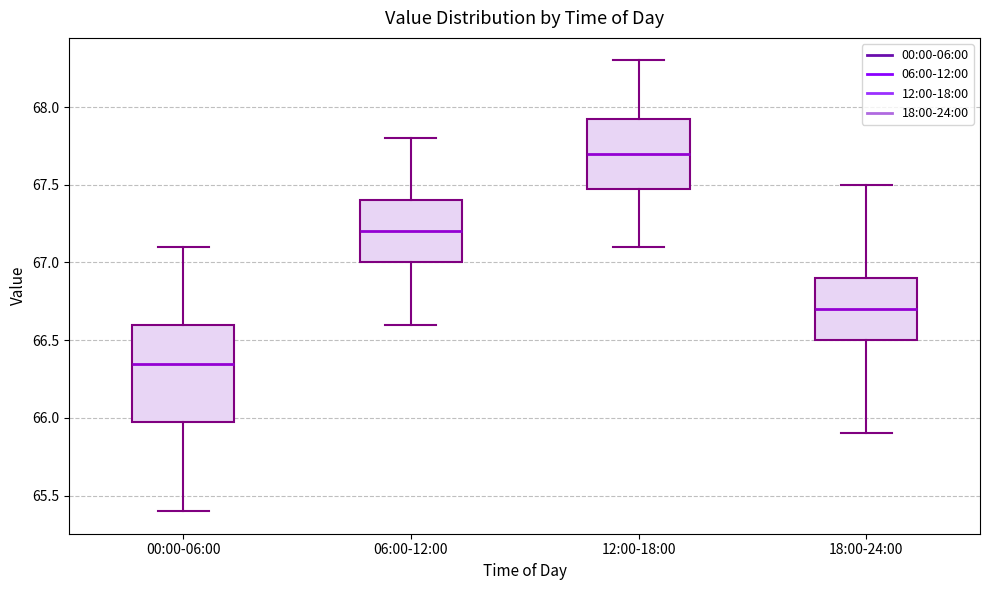

Where is the upper edge of the box for 18:00-24:00 on the y-axis? The values are not printed on the chart, so give them approximately, as read against the axis.

66.90